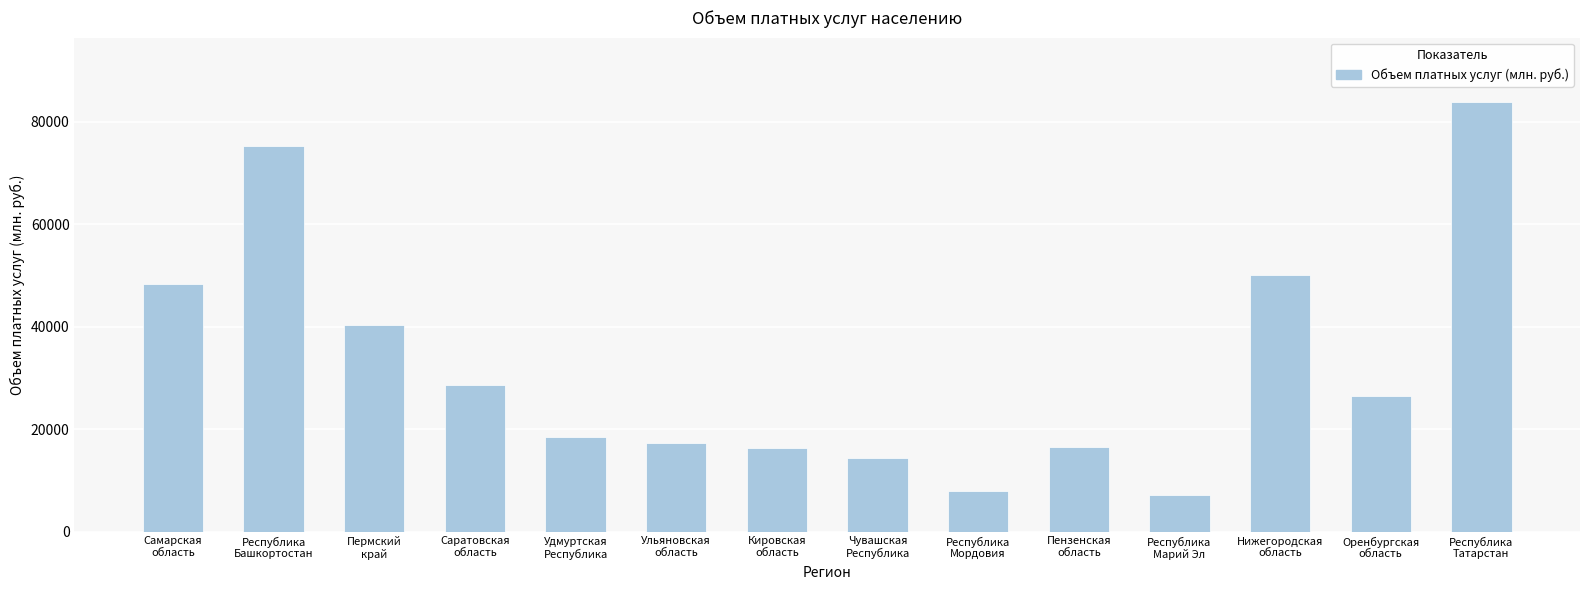

What is the difference between the values at Республика
Башкортостан and Республика
Марий Эл?

68196.0